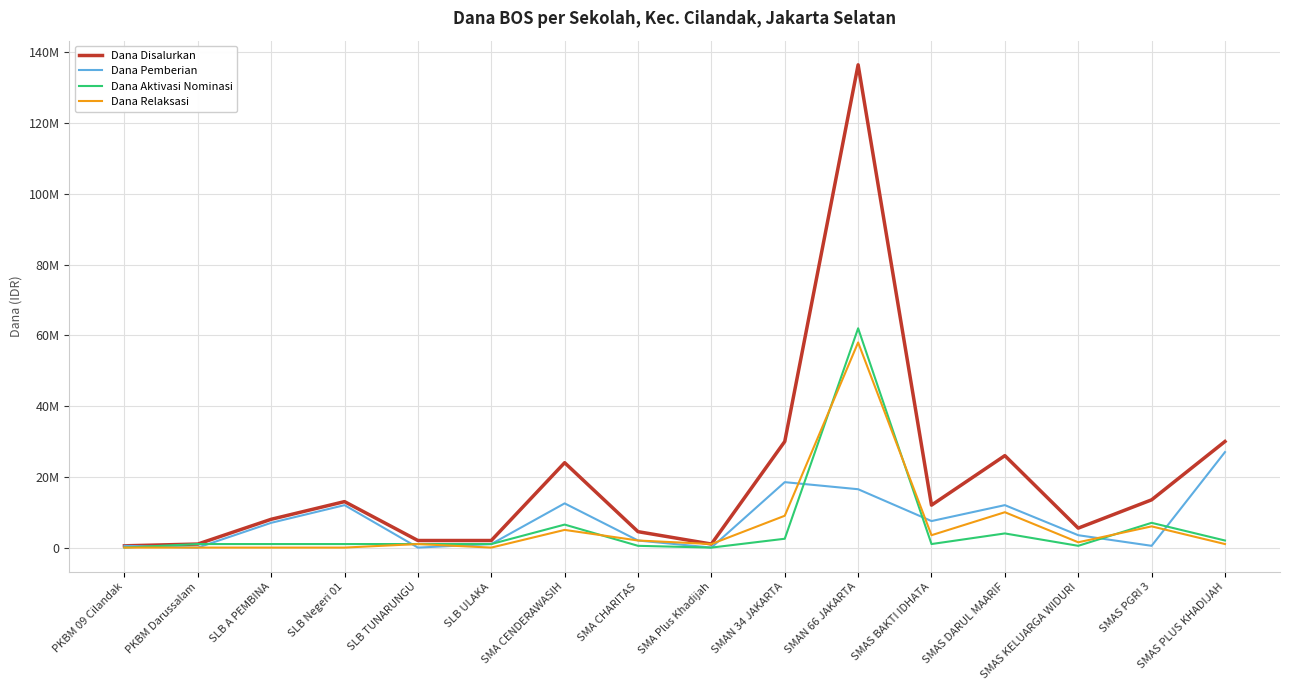

Which series changed the most between SMA CHARITAS and SMAS DARUL MAARIF?

Dana Disalurkan